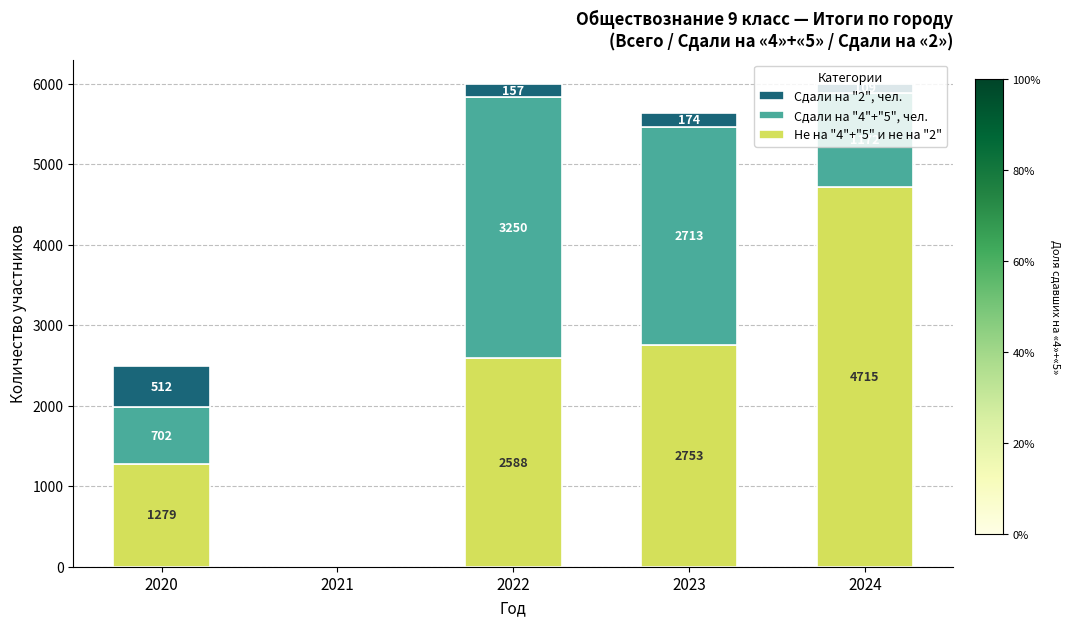

Are the bars horizontal?

No